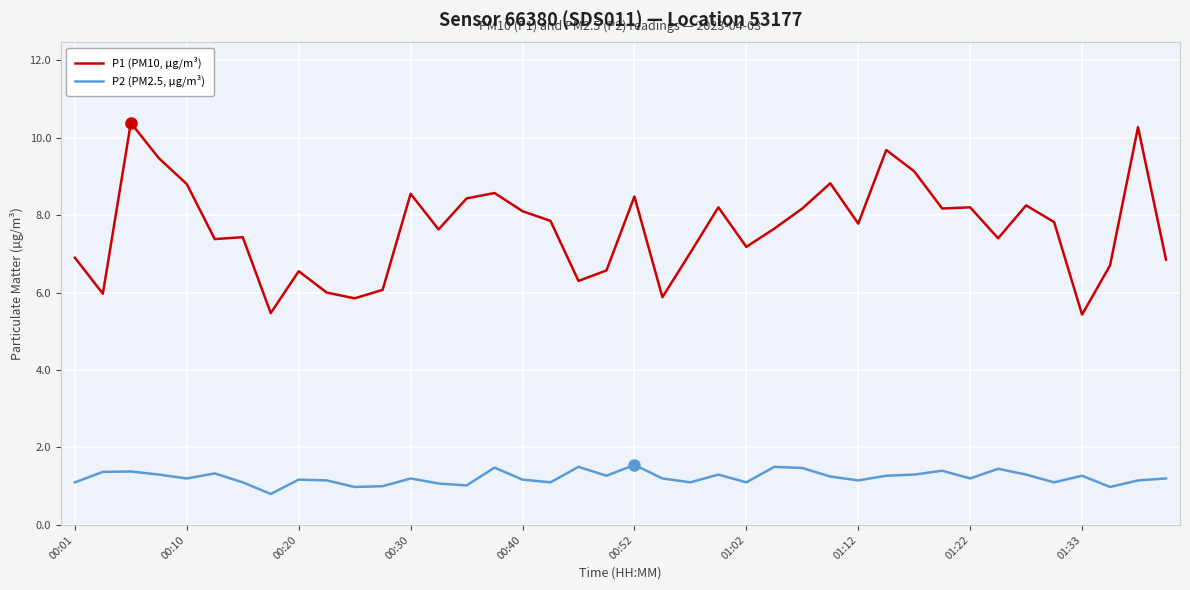

True or false: P2 (PM2.5, µg/m³) and P1 (PM10, µg/m³) intersect in this chart.

False